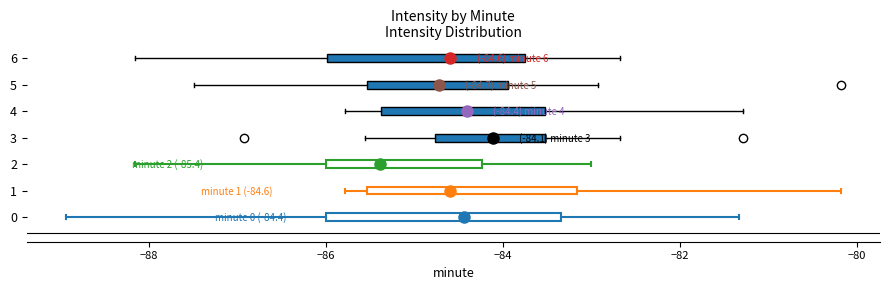

Which box's median line is the furthest to the left?

2